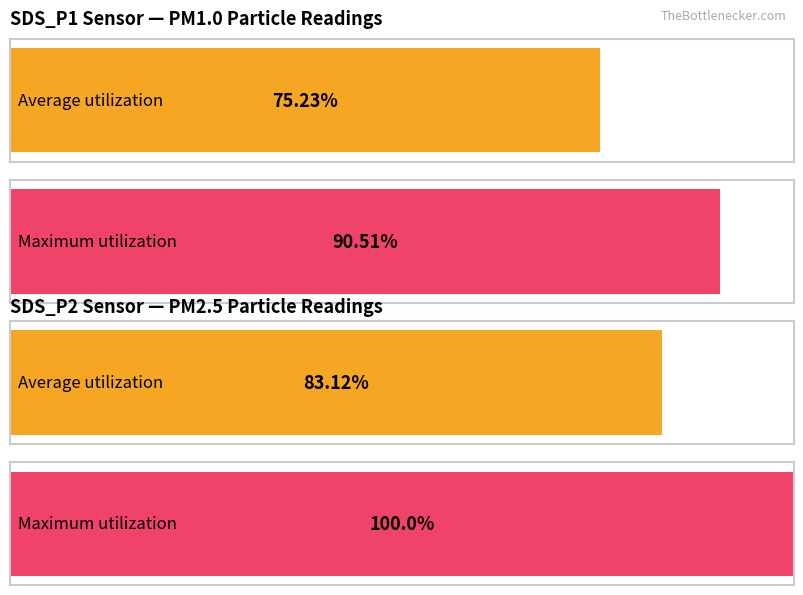

How many bars are there in each group?

2